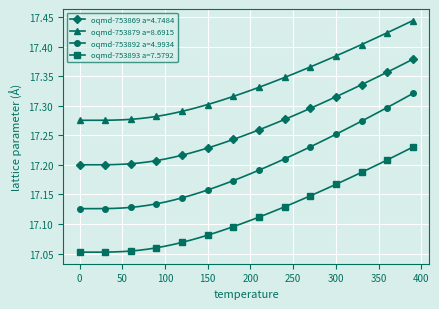

List the series in order of their peak value, highest first.

oqmd-753879 a=8.6915, oqmd-753869 a=4.7484, oqmd-753892 a=4.9934, oqmd-753893 a=7.5792